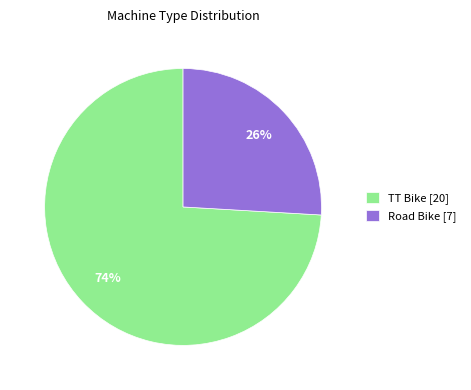

Is it true that Road Bike is 26% of the pie?

True